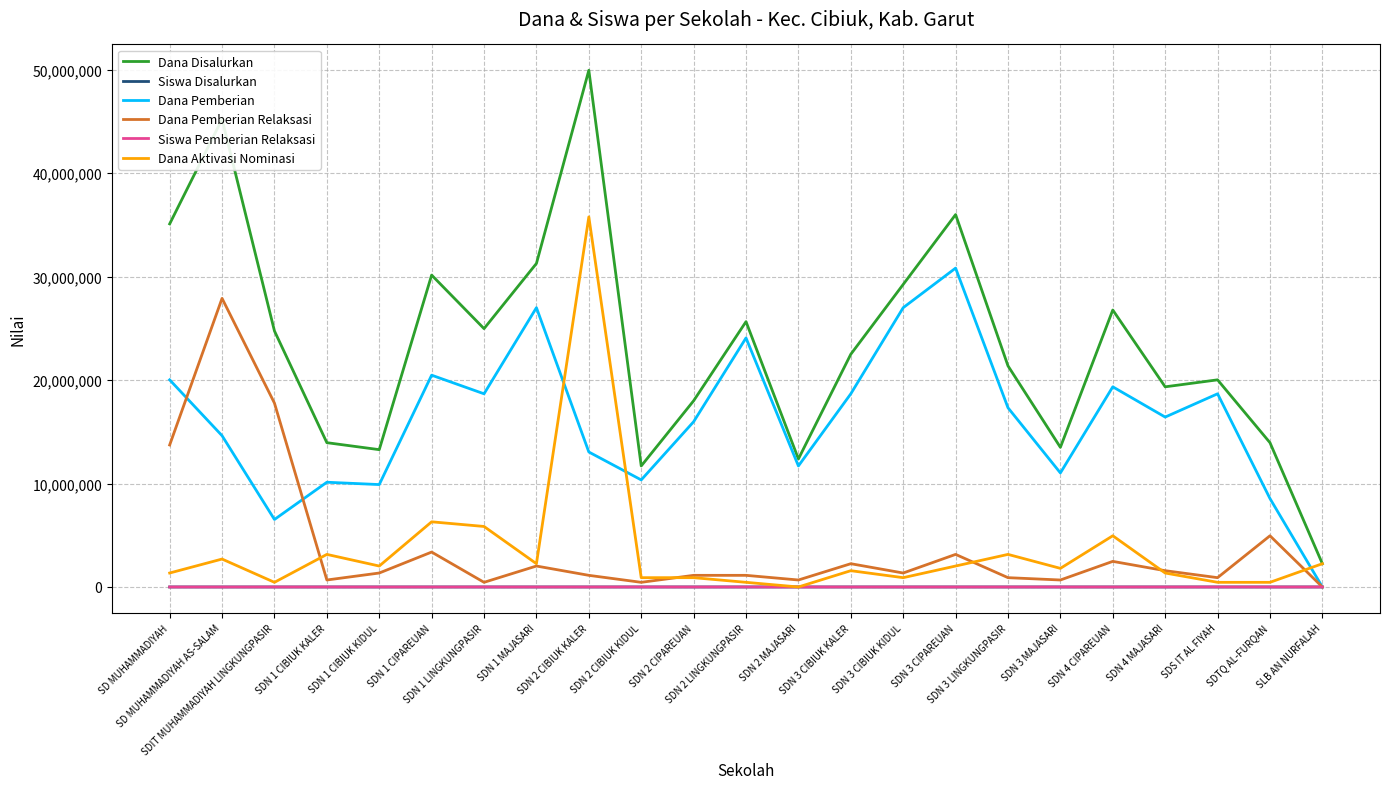

What is the maximum value shown in the chart?

49950000